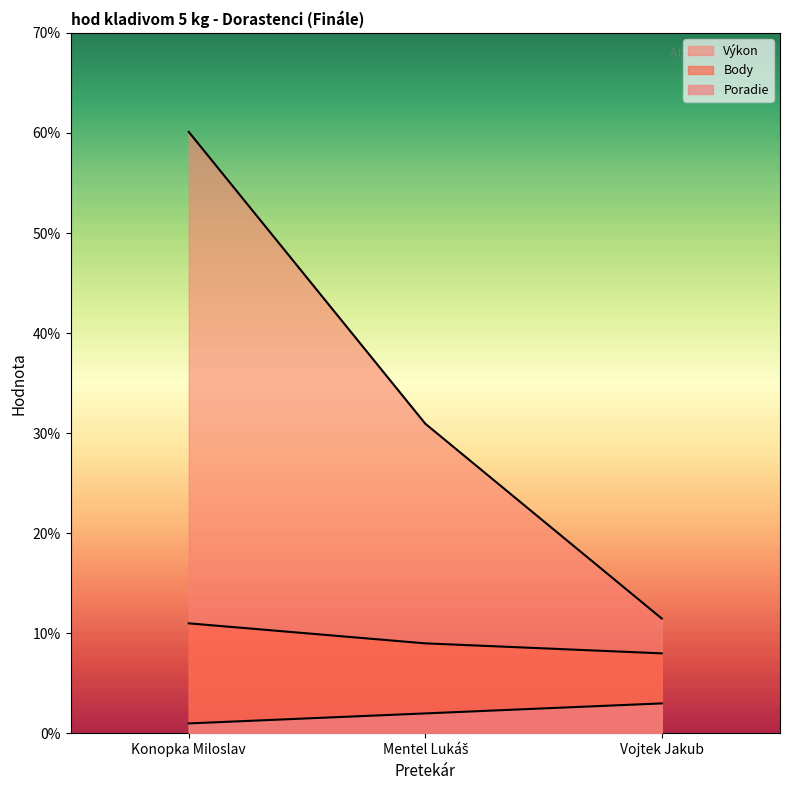

What is the difference between the maximum and minimum values in the Body series?

3.0